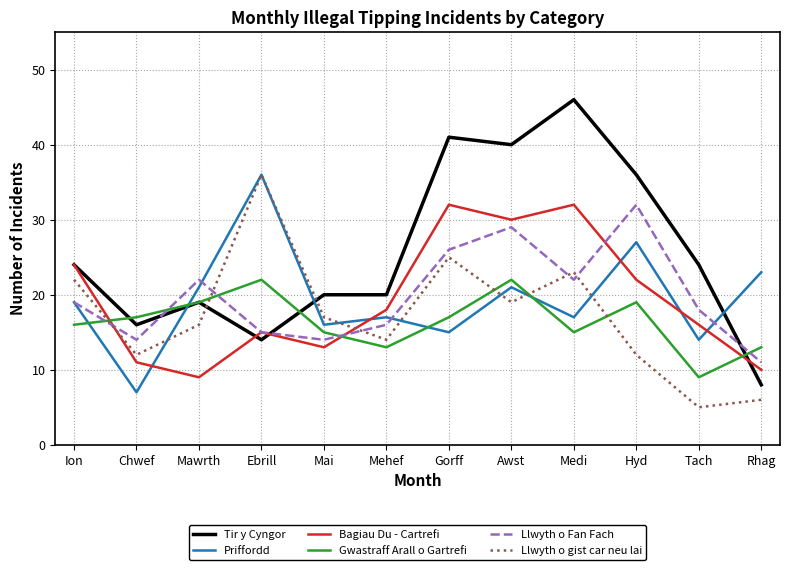

At which category does the chart reach its peak across all series?

Medi